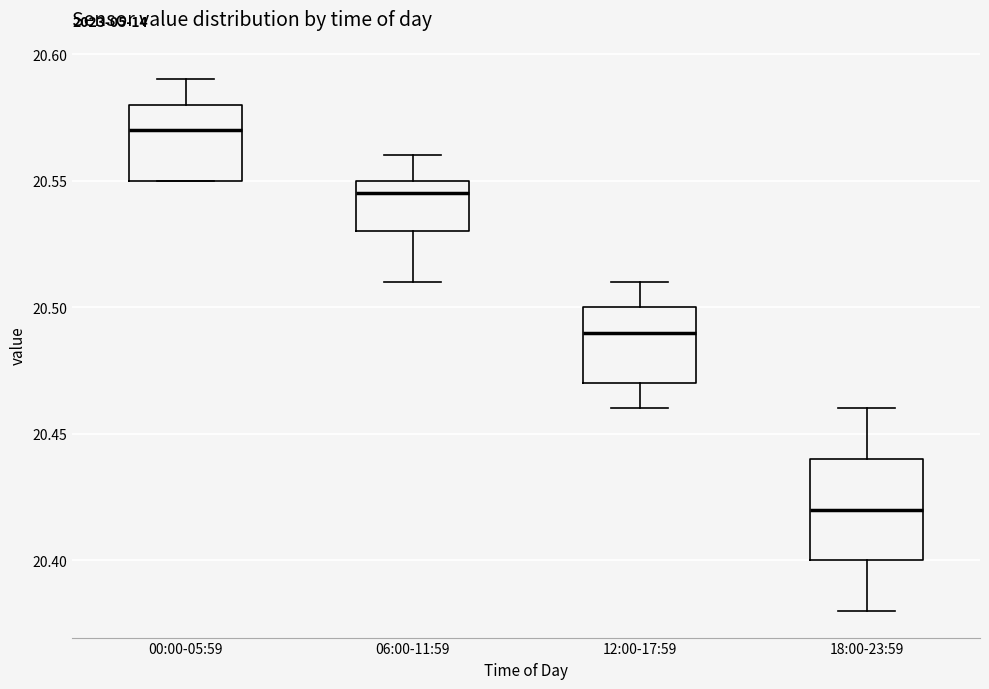

Reading left to right, transcribe this box plot: for each box, give where its median line is, the range the box spans, and where its two whiskers end, as read against the y-axis. The values are not printed on the chart, so give them approximately, as read against the axis.

00:00-05:59: median 20.570, box 20.550 to 20.580, whiskers 20.550 to 20.590
06:00-11:59: median 20.545, box 20.530 to 20.550, whiskers 20.510 to 20.560
12:00-17:59: median 20.490, box 20.470 to 20.500, whiskers 20.460 to 20.510
18:00-23:59: median 20.420, box 20.400 to 20.440, whiskers 20.380 to 20.460